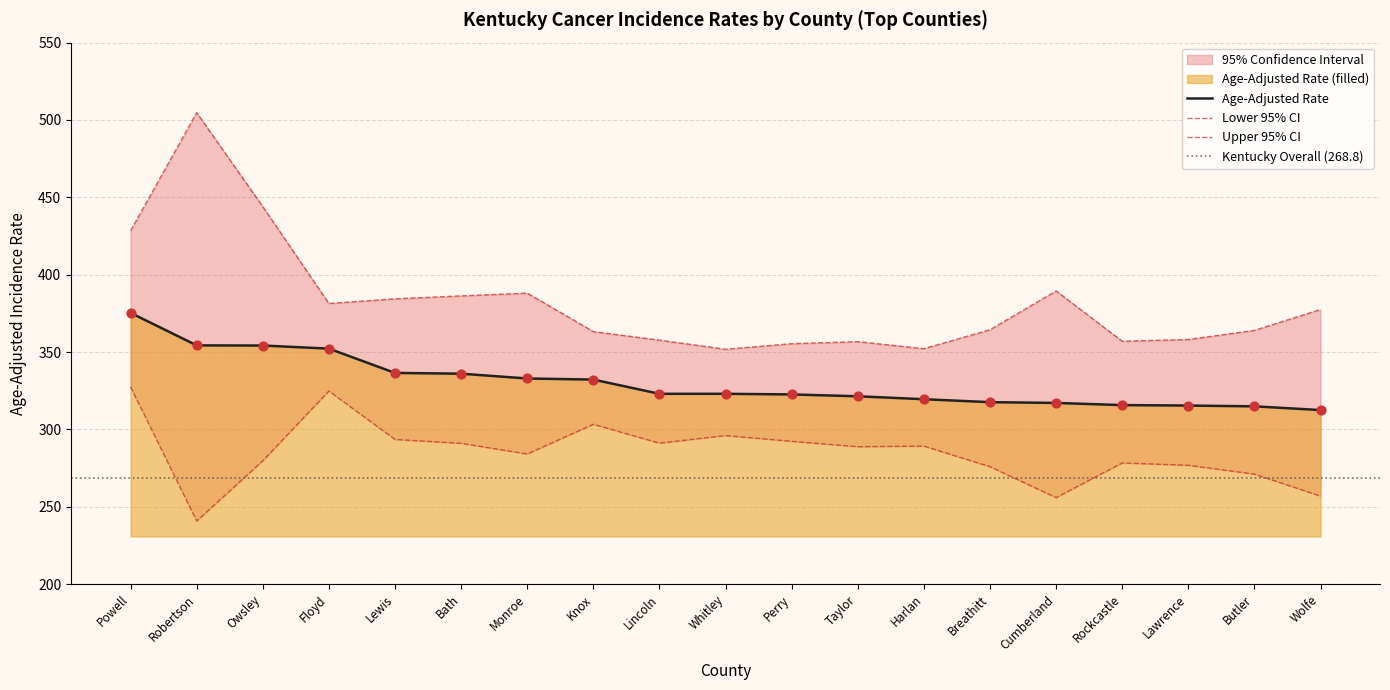

What is the total value across all series at Harlan?

960.9